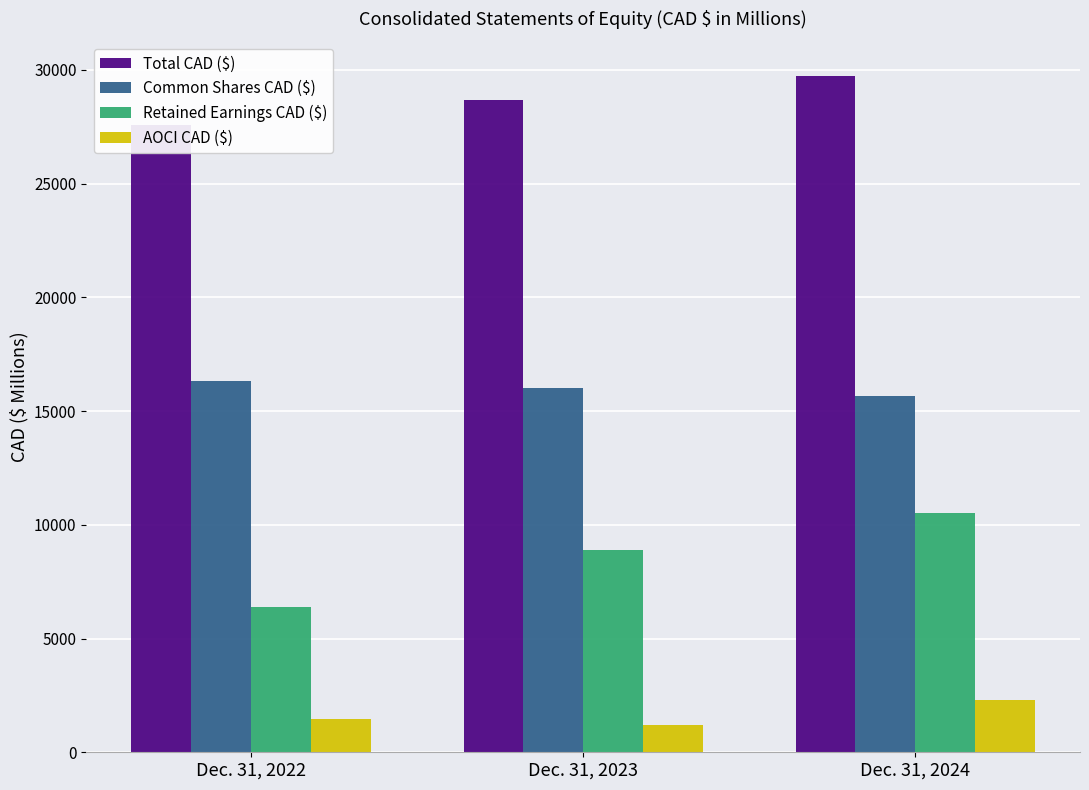

How many AOCI CAD ($) values are between 1208 and 2313?

3